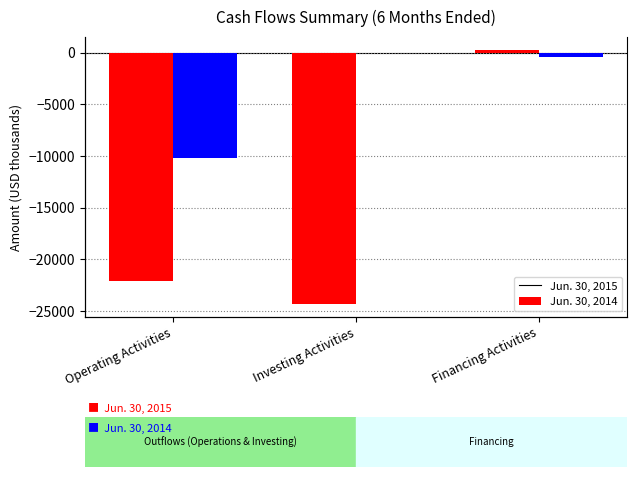

Does the chart contain any negative values?

Yes